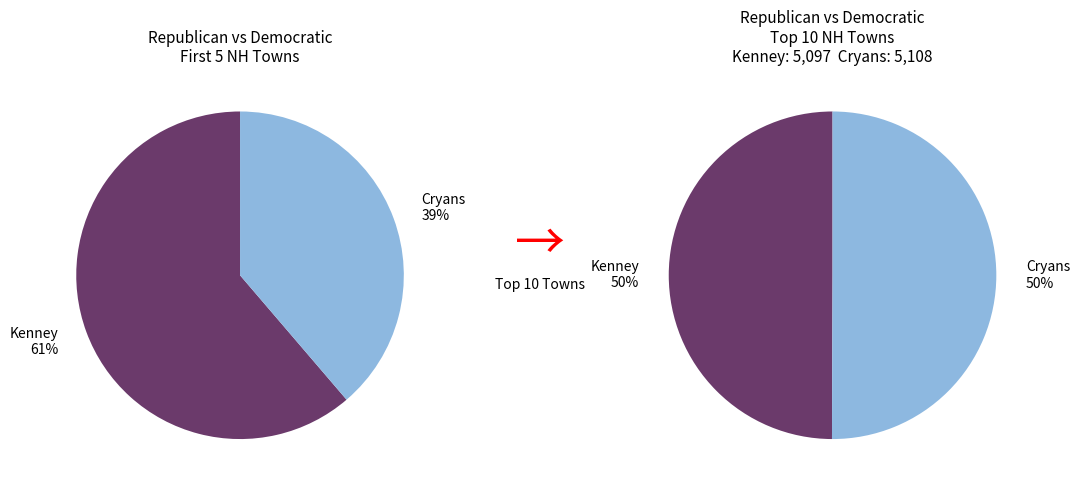

Is Bartlett the majority of the pie?

No